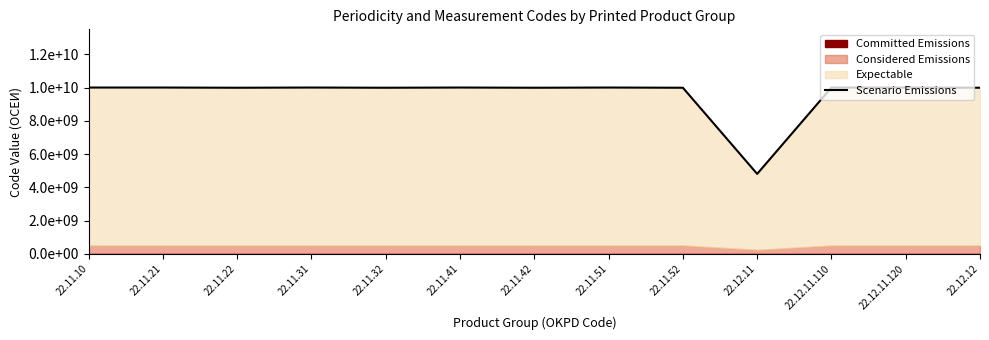

What is the difference between the maximum and minimum values?

5193992490.6